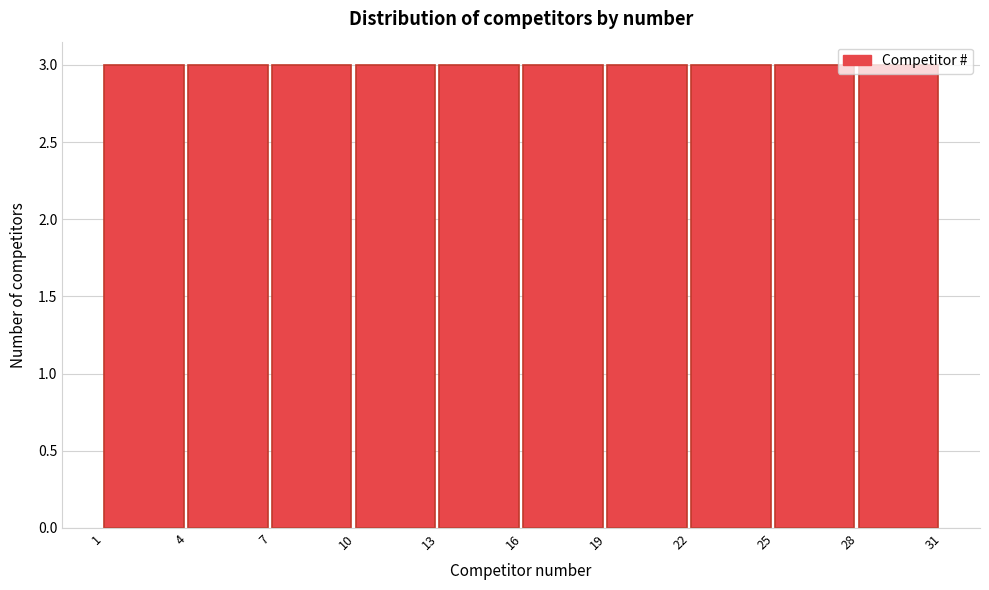

Reading left to right, transcribe this chart: for each bar, give the range it covers on the x-axis and its height. The values are not printed on the chart, so give them approximately, as read against the axis.

1 to 4: 3
4 to 7: 3
7 to 10: 3
10 to 13: 3
13 to 16: 3
16 to 19: 3
19 to 22: 3
22 to 25: 3
25 to 28: 3
28 to 31: 3